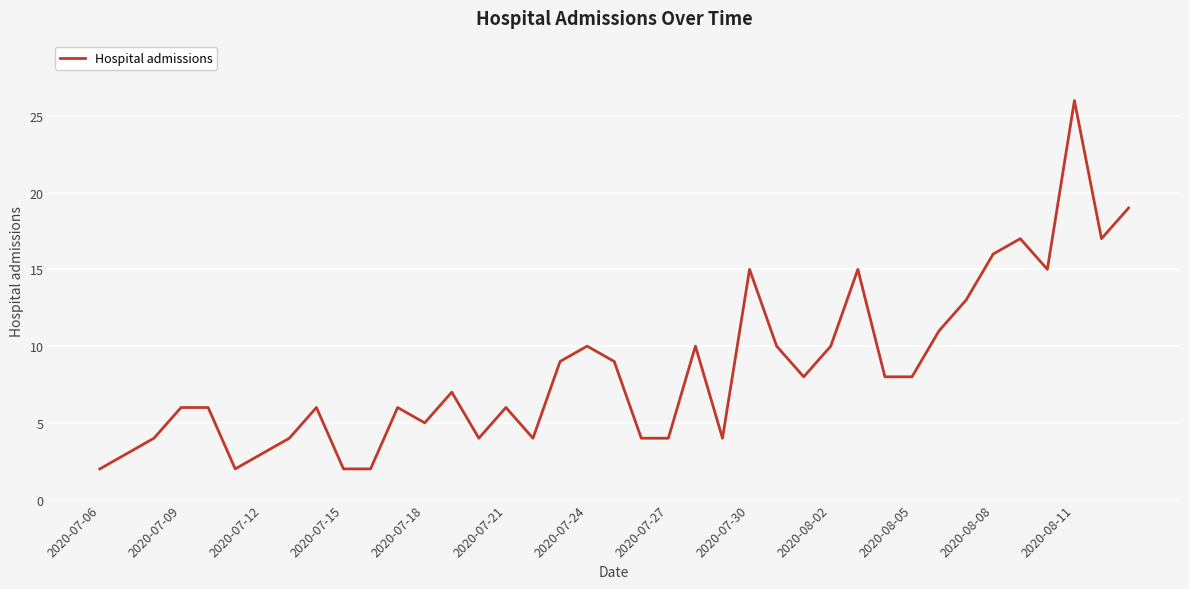

What is the maximum value shown in the chart?

26